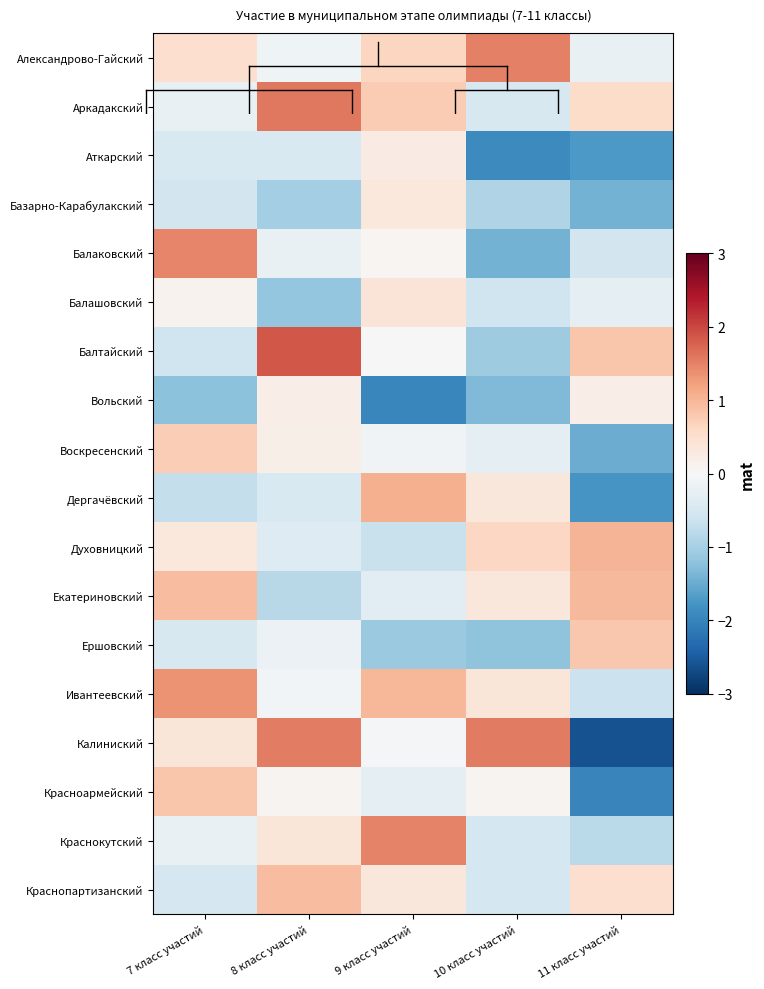

What is the minimum value shown in the chart?

-2.6